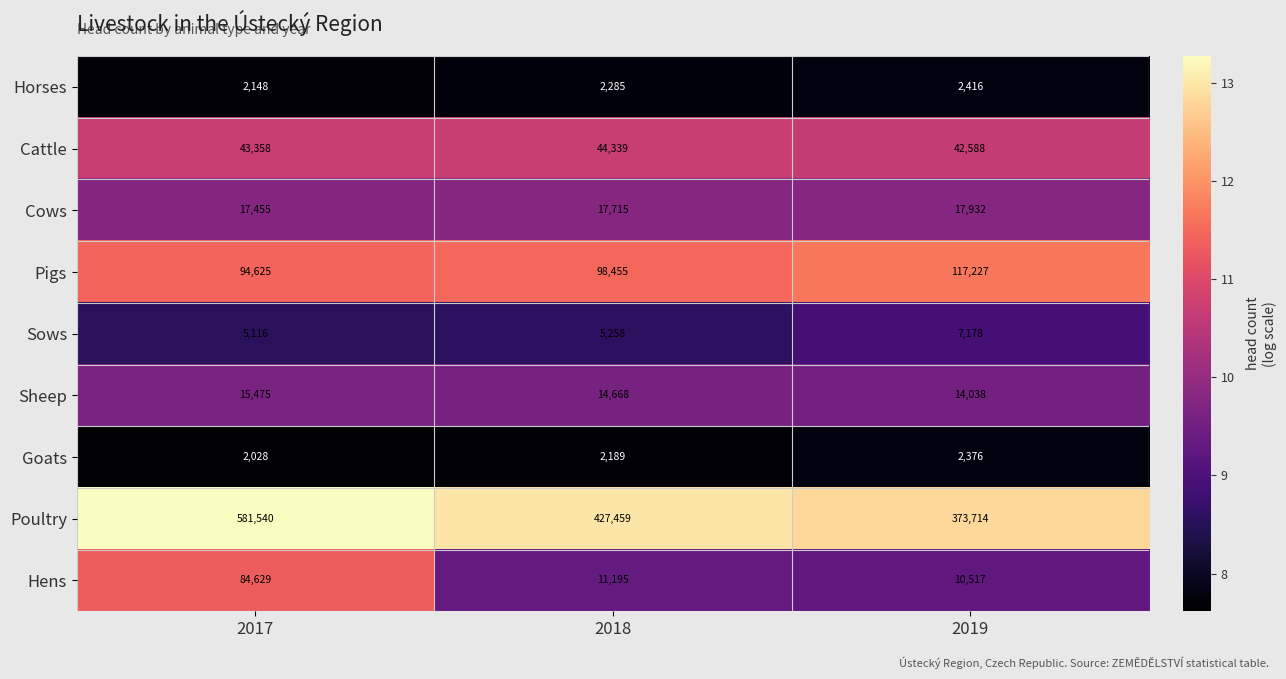

What is the difference between the Sows values at 2018 and 2019?

1920